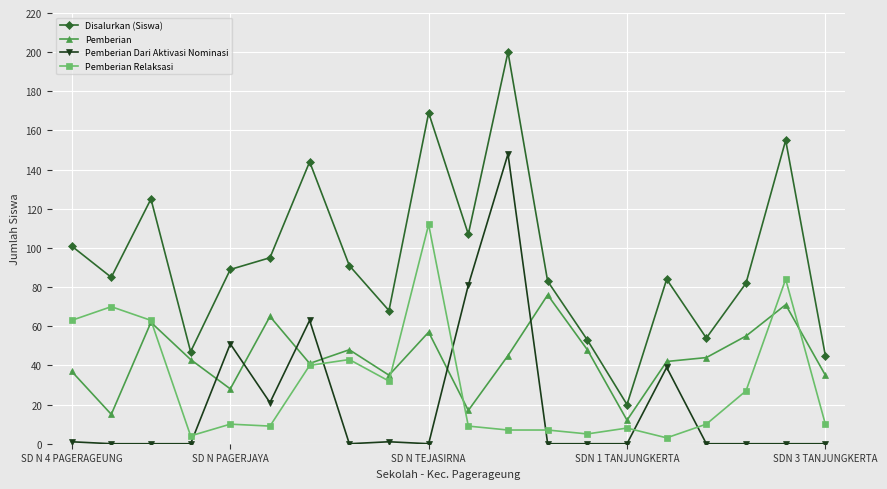

Count the number of data series in this chart.

4